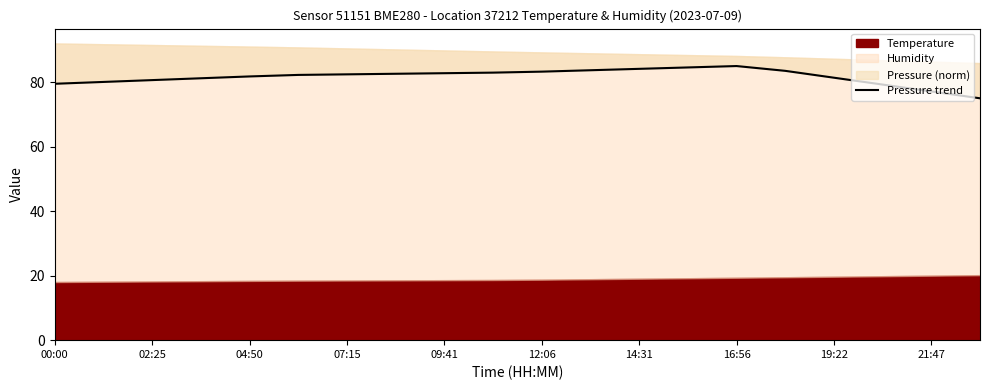

What is the ratio of the value at 16:56 to the value at 12?

1.0